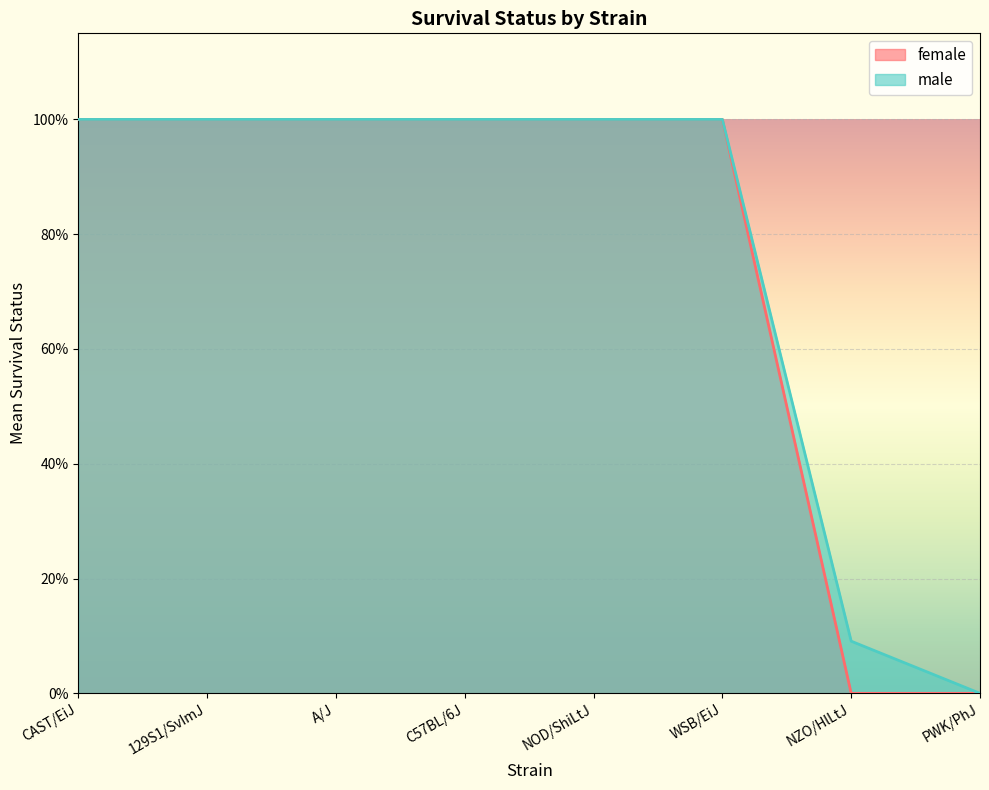

List the labels in order of male value, largest first.

CAST/EiJ, 129S1/SvImJ, A/J, C57BL/6J, NOD/ShiLtJ, WSB/EiJ, NZO/HlLtJ, PWK/PhJ